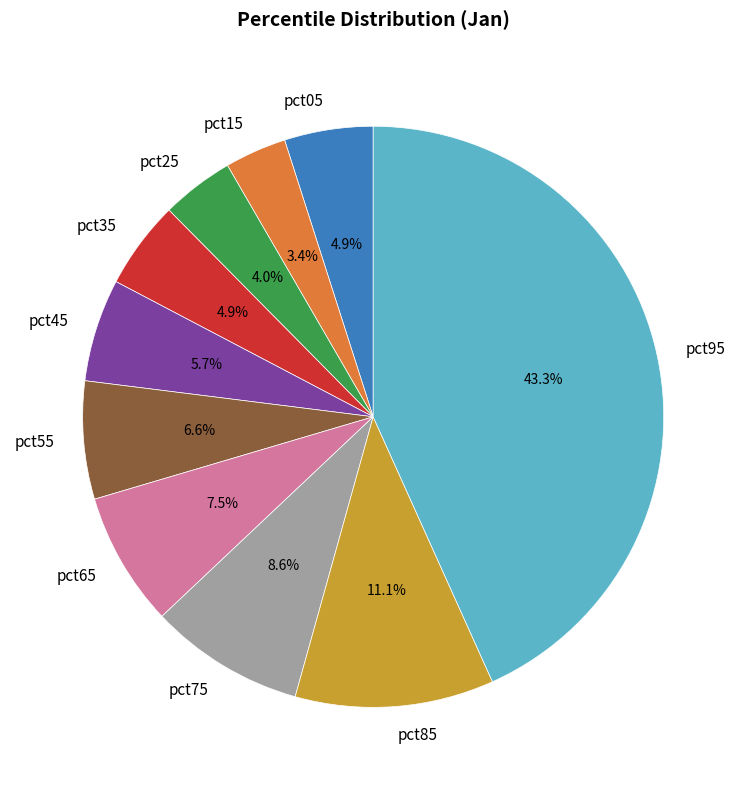

What is the smallest slice in the pie chart?

pct15